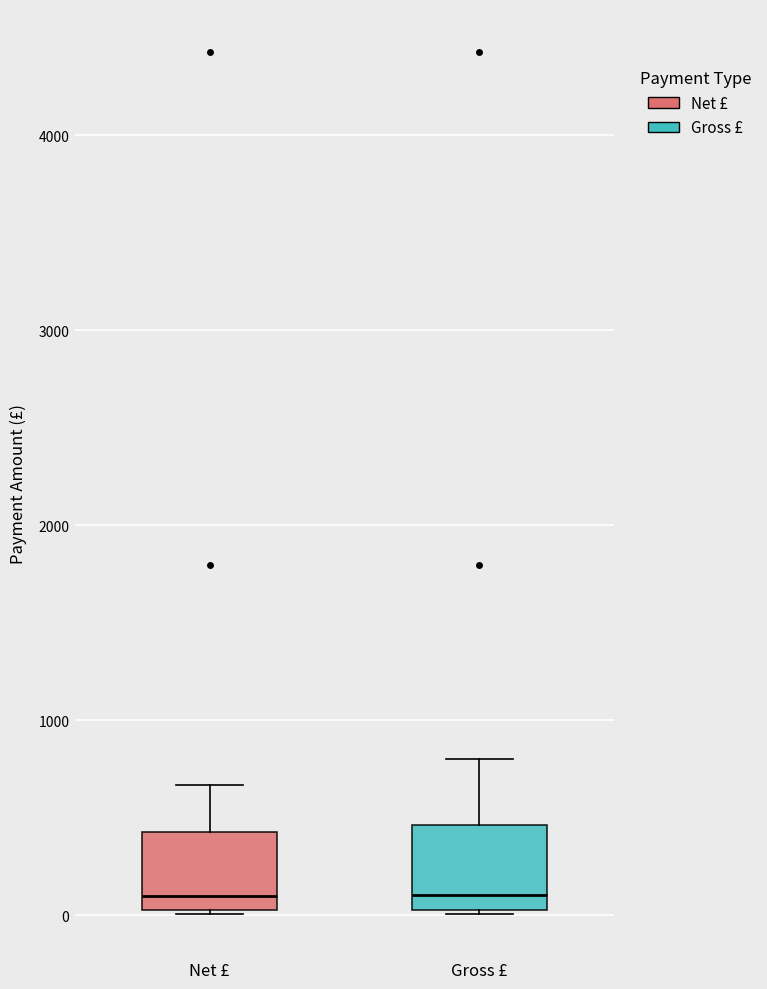

Where does the upper whisker of the box for Gross £ end on the y-axis? The values are not printed on the chart, so give them approximately, as read against the axis.

800